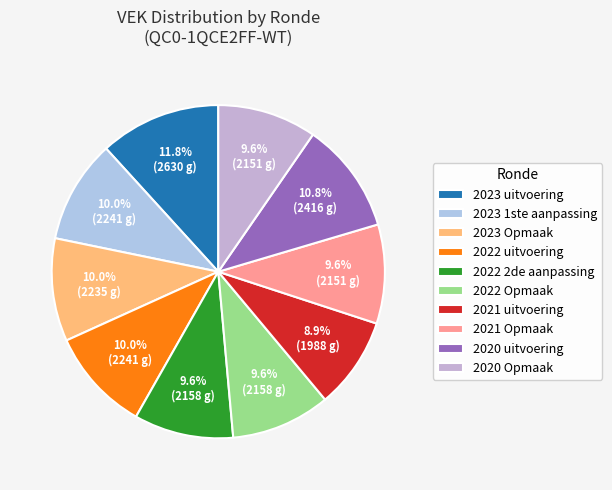

How many slices are in this pie chart?

10